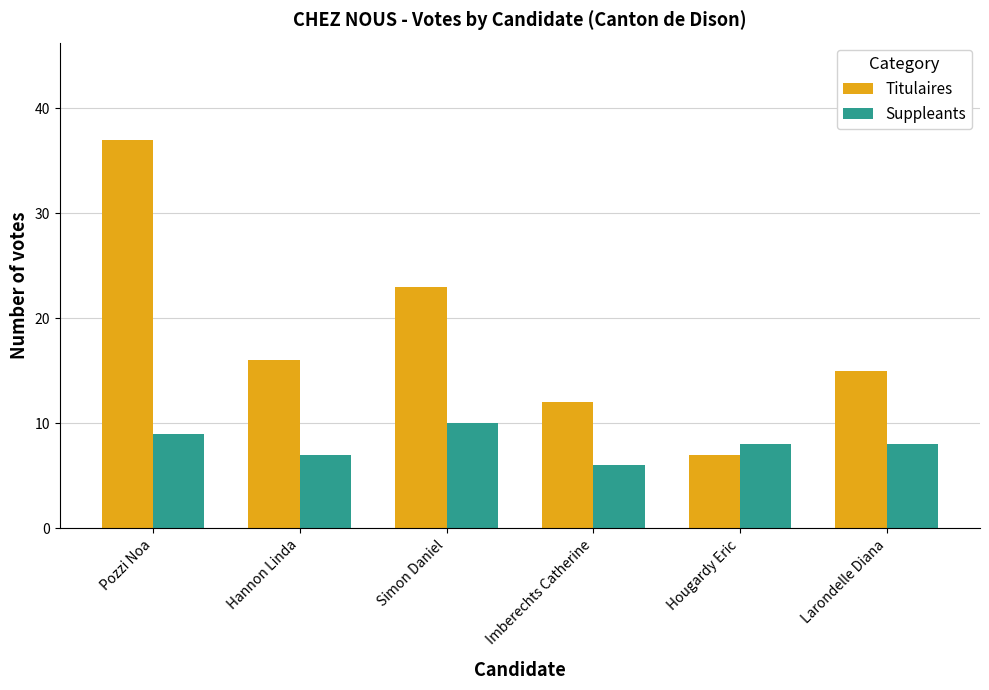

How many groups of bars are there?

6